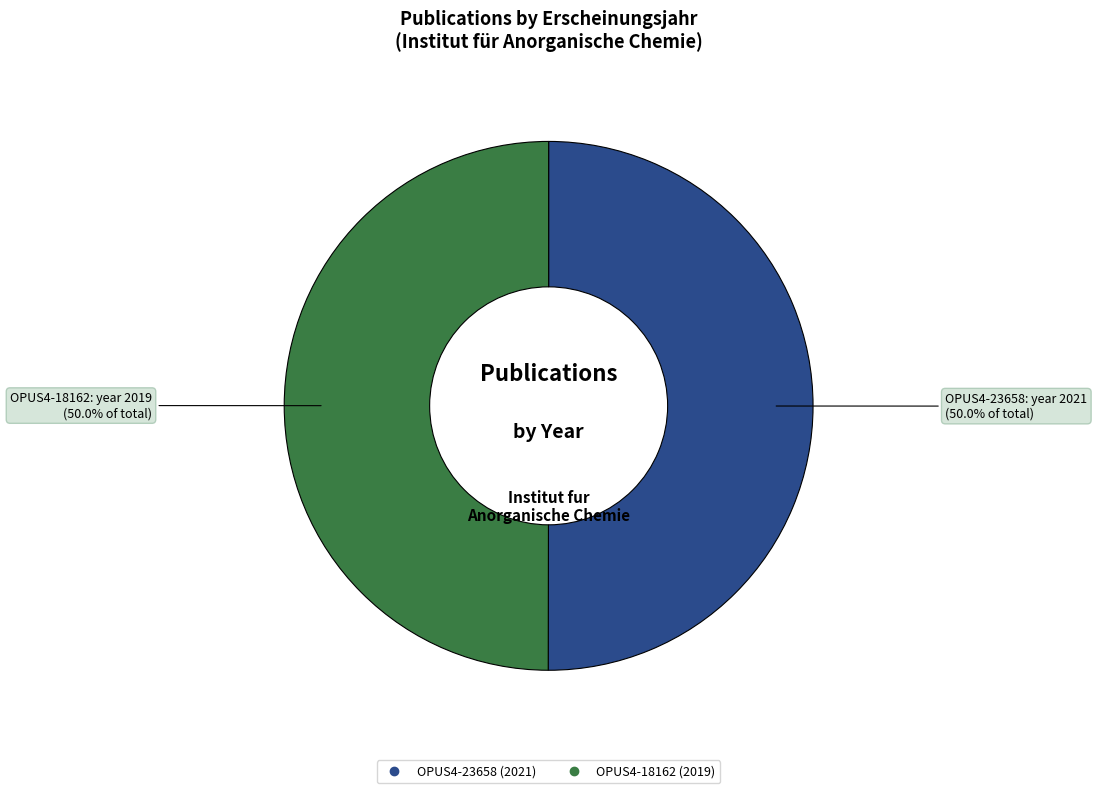

Combined, do OPUS4-23658 and OPUS4-18162 account for over 50%?

Yes